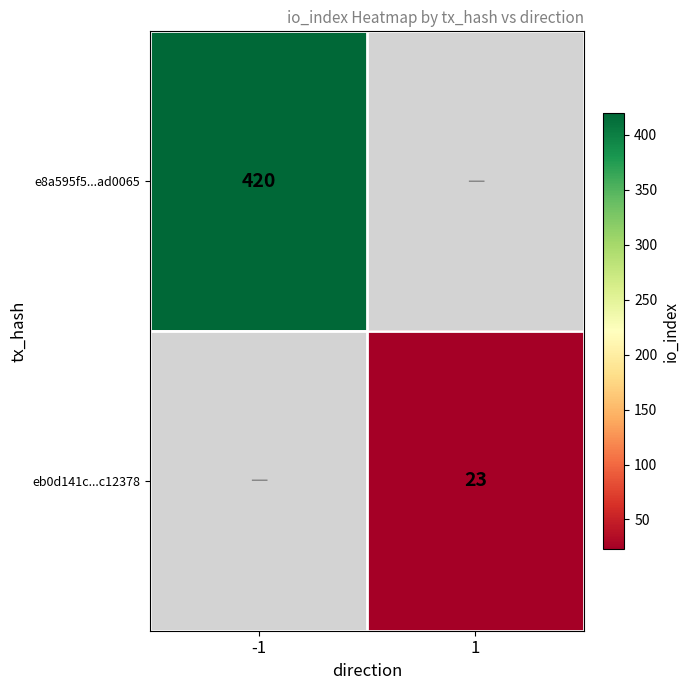

Which label corresponds to the largest value in the chart?

-1